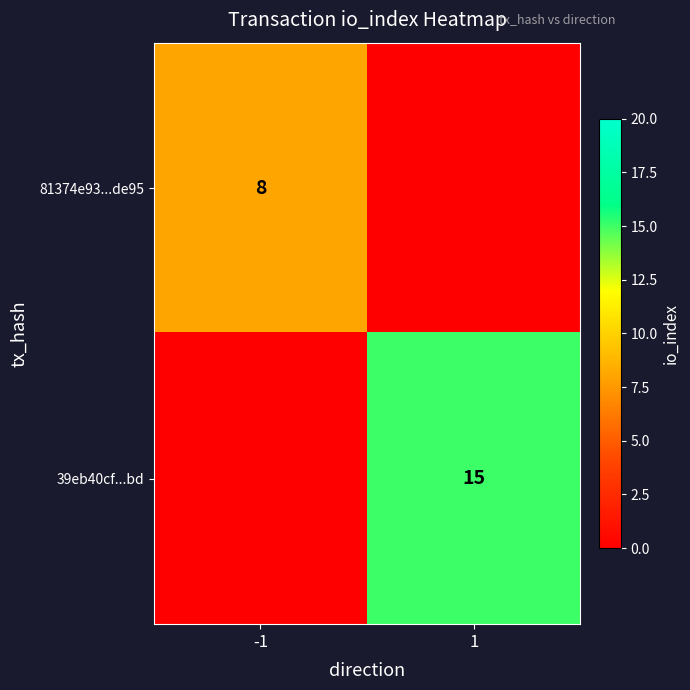

Is it true that 39eb40cf...bd equals 25 at 1?

False